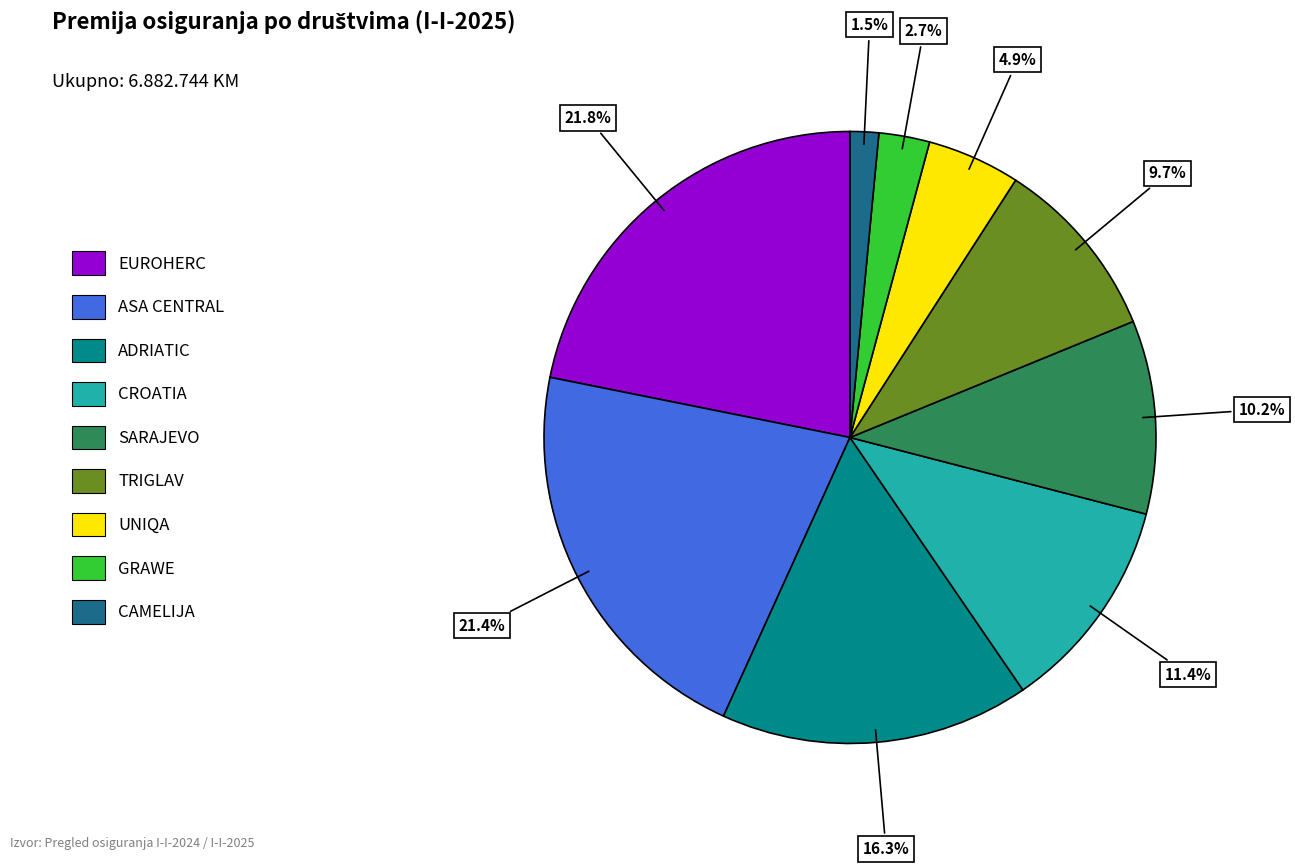

To the nearest percent, what is the combined percentage of EUROHERC and GRAWE?

25%